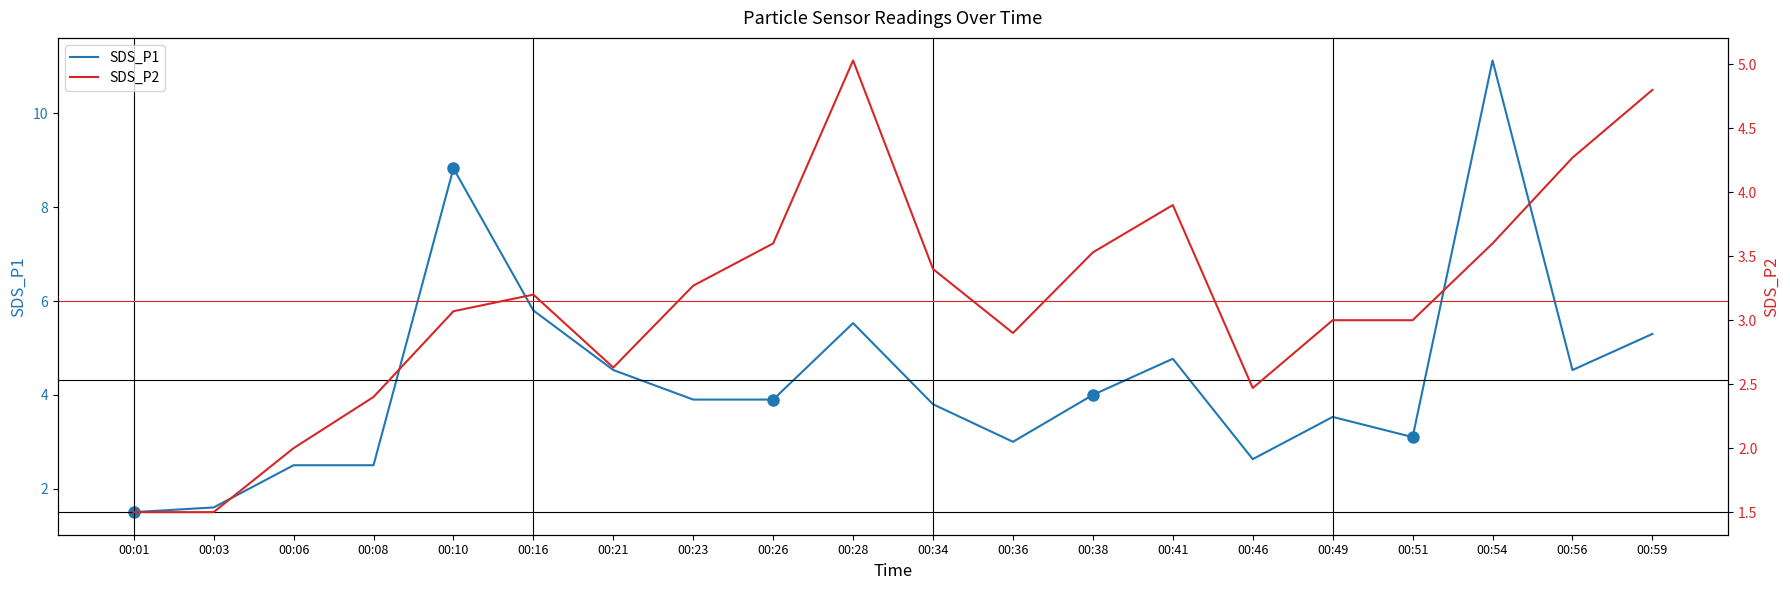

Between 00:38 and 00:41, which is larger?

00:41